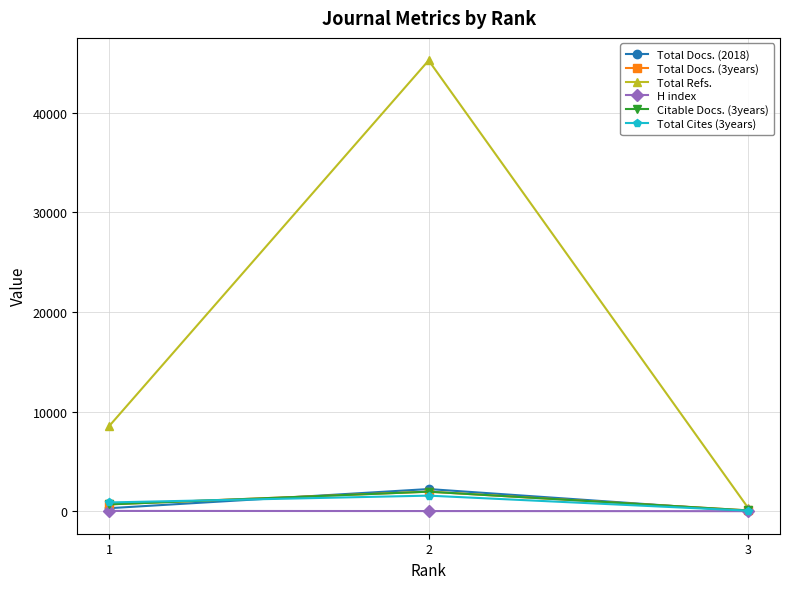

The value of Citable Docs. (3years) at 1 is 697. True or false?

True